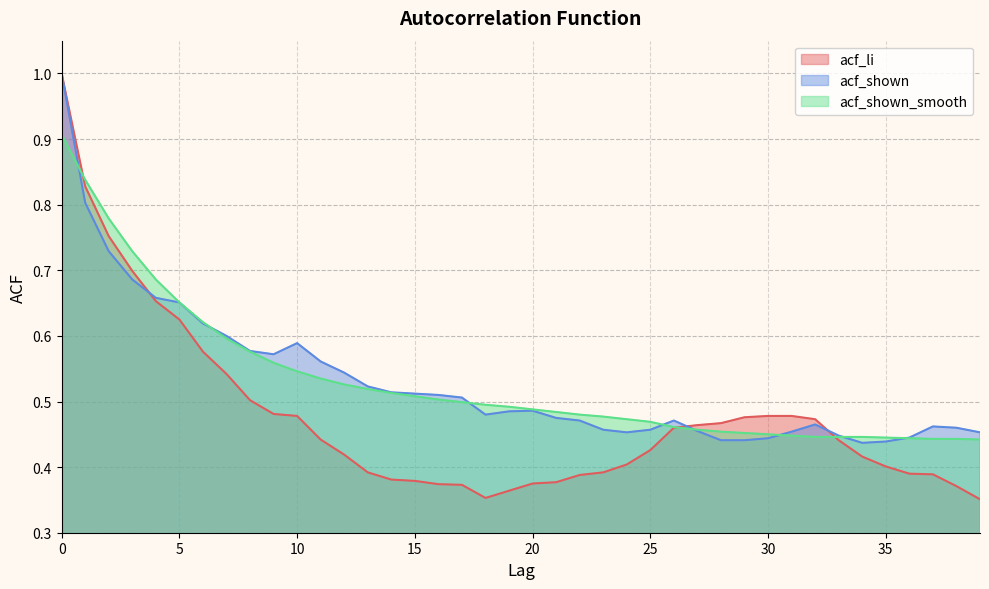

At which label does acf_shown_smooth reach its minimum?

39